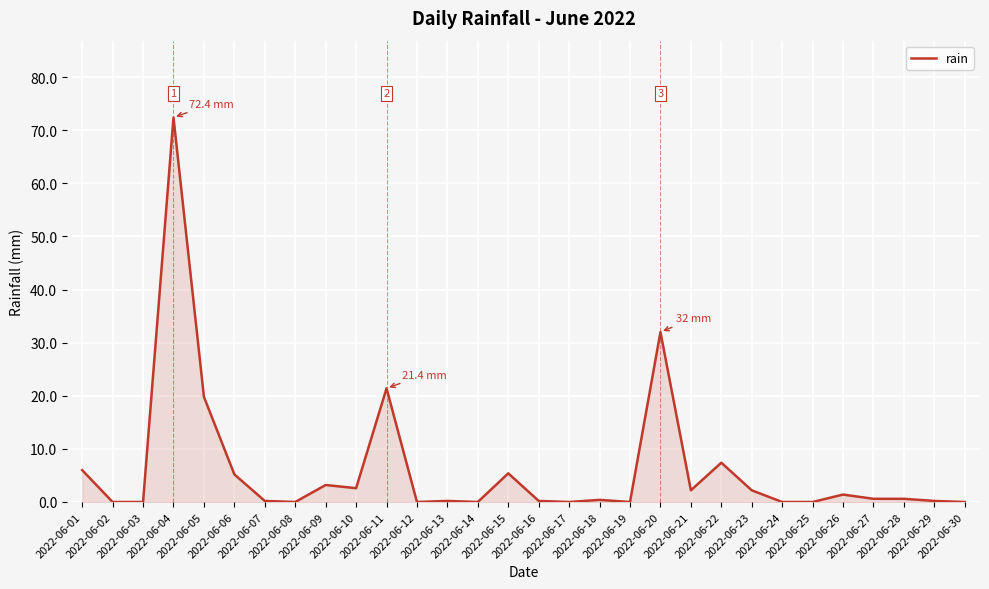

What is the maximum value shown in the chart?

72.4